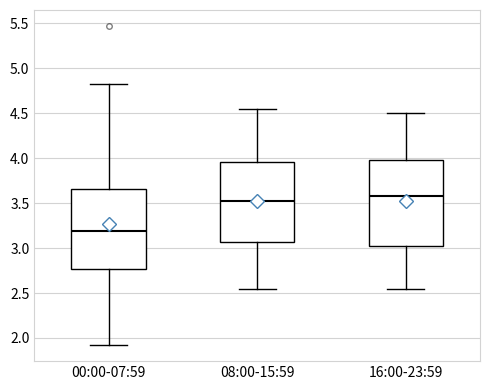

Which box has the lowest median line?

00:00-07:59